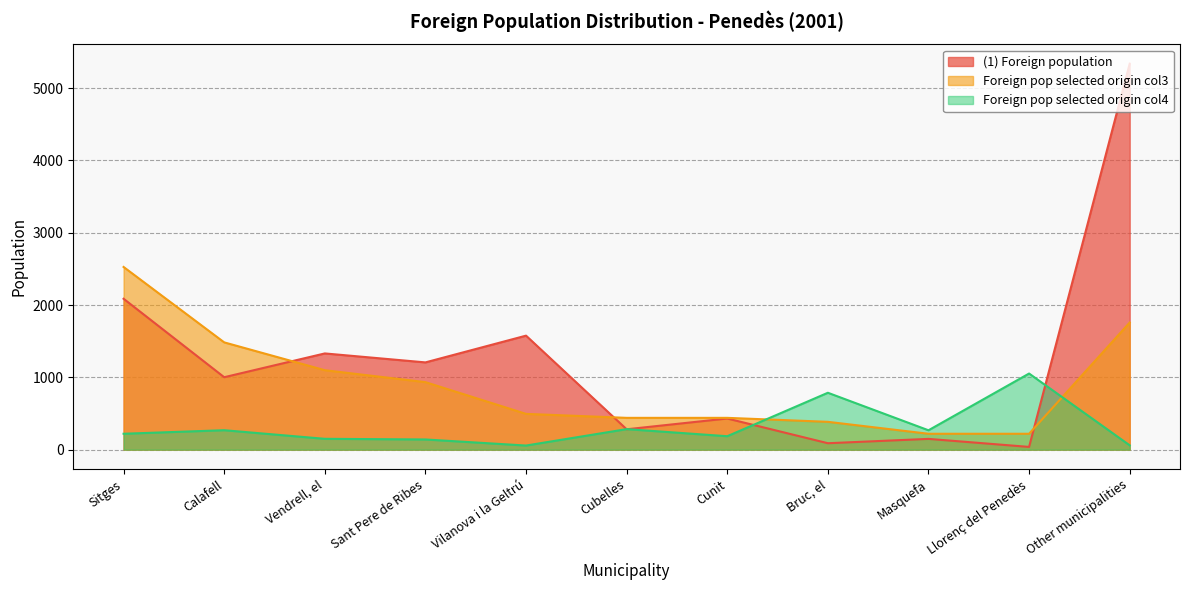

What is the difference between the second highest and minimum values in the Foreign pop selected origin col3 series?

1538